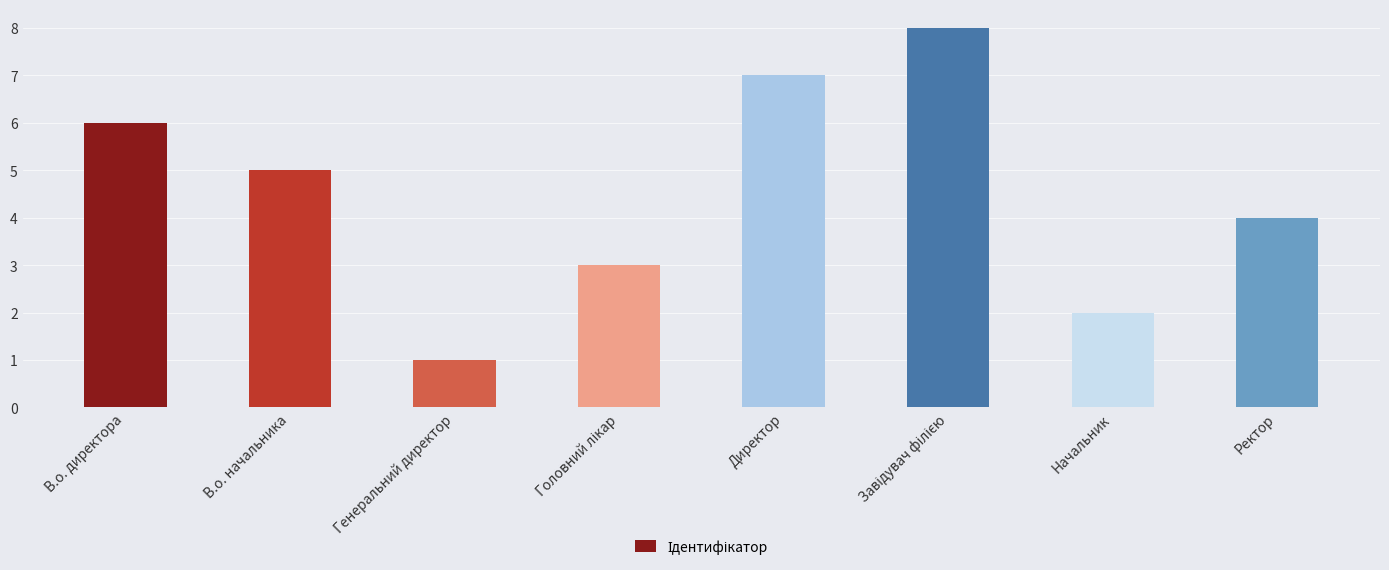

What is the label of the 8th bar from the left?

Ректор